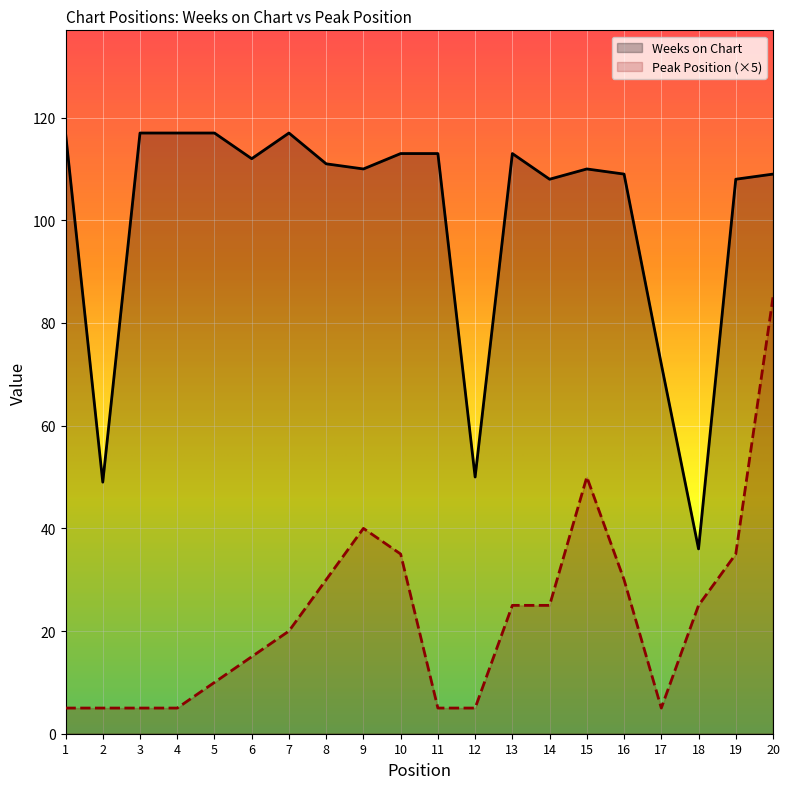

What is the value of the Weeks on Chart point at the 10th from the left?

113